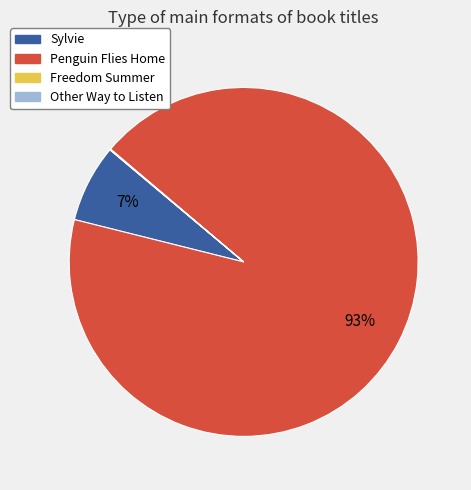

True or false: Sylvie accounts for 7% of the total.

True